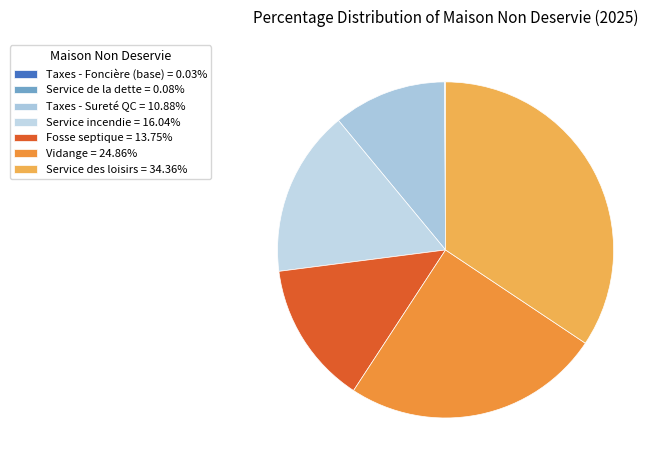

Which has a higher value, Taxes - Sureté QC or Vidange?

Vidange